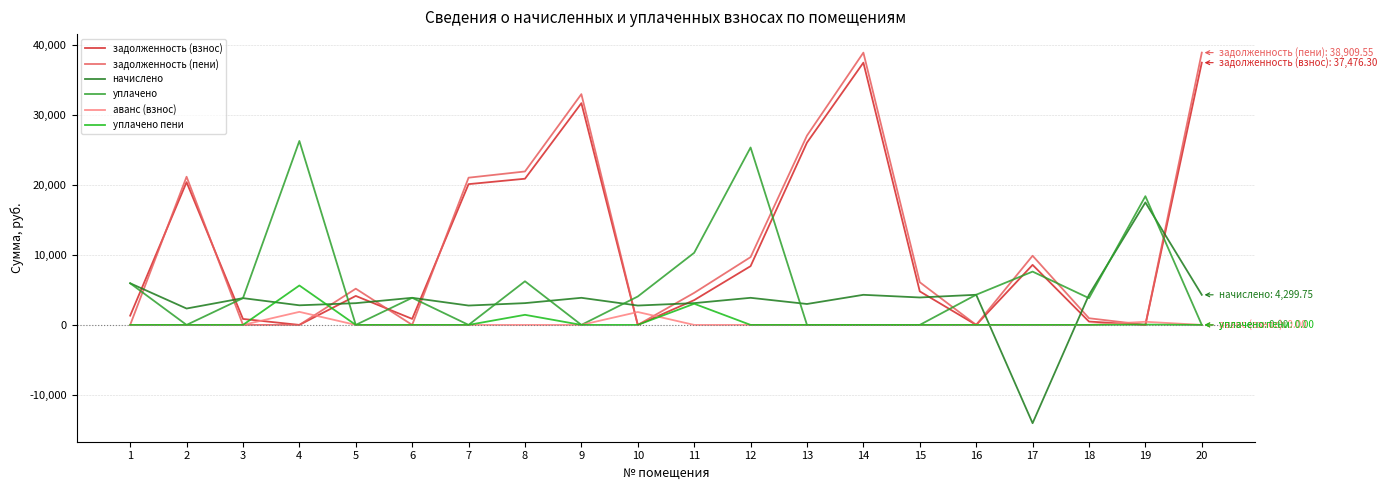

What is the sum of the задолженность (взнос) values at 15 and 10?

4790.5